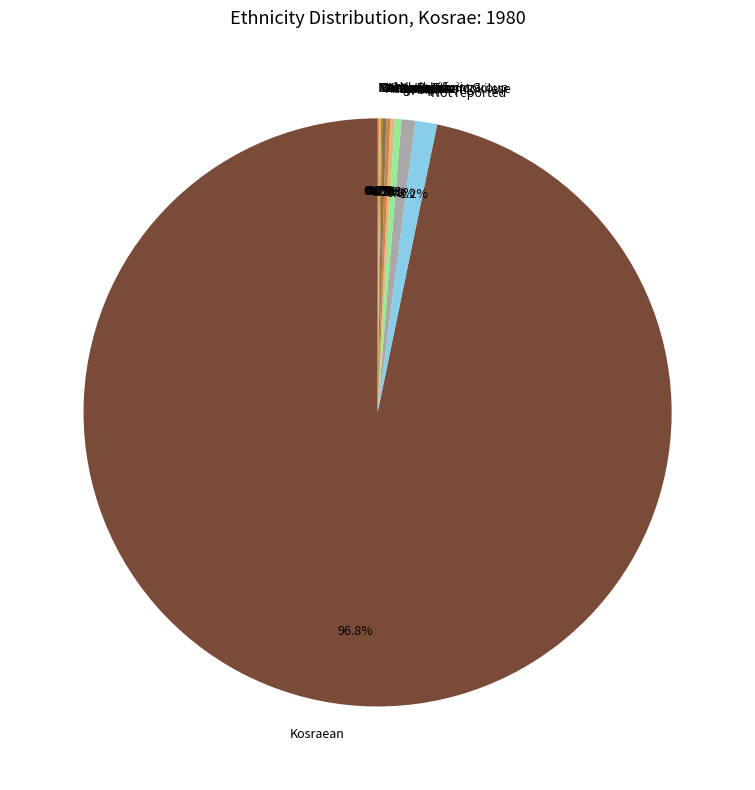

Which slice is the largest?

Kosraean